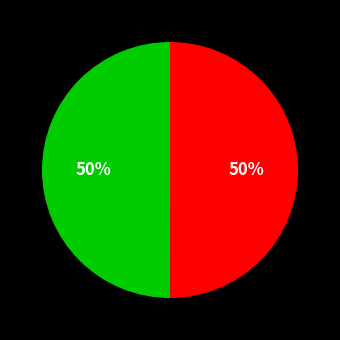

To the nearest percent, what is the average slice percentage?

50%